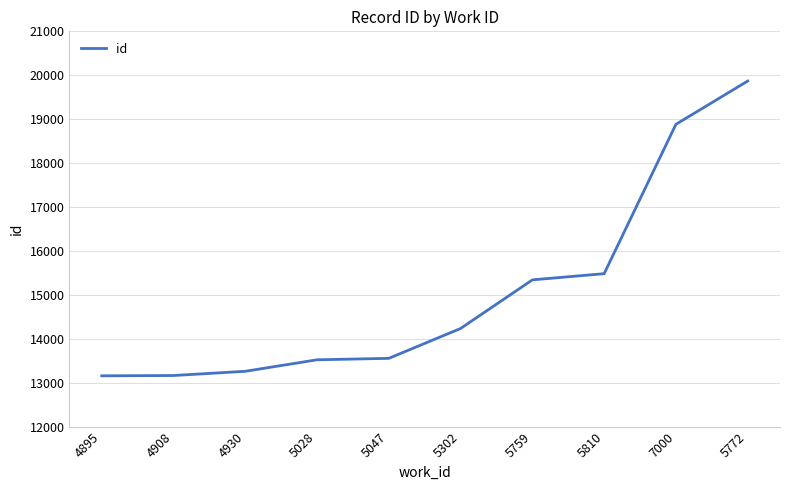

The value at 5759 is 15341. True or false?

True